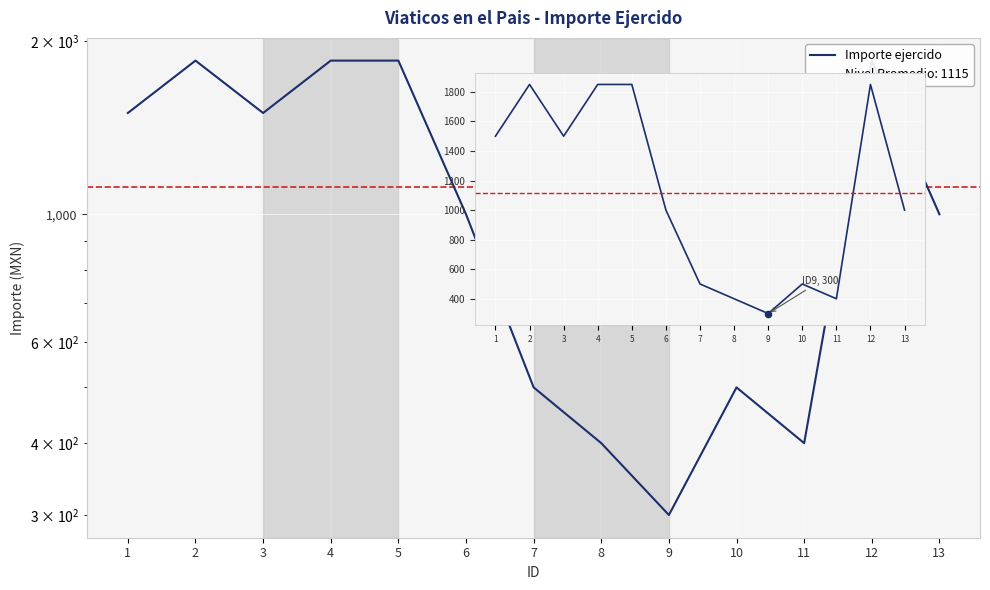

What is the change in value from 3 to 6?

-500